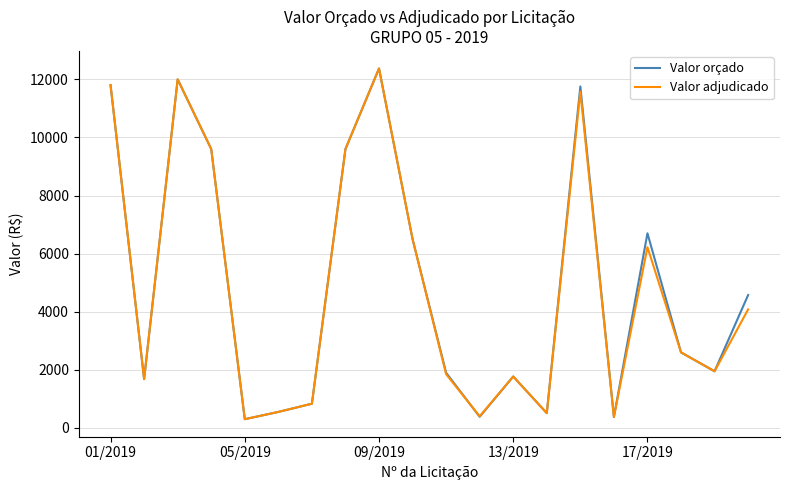

What is the smallest value displayed?

300.0